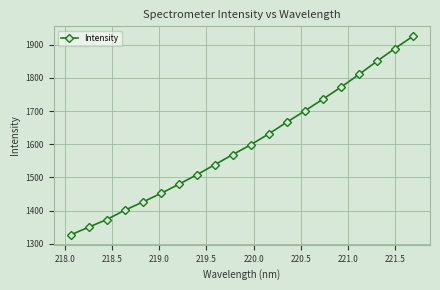

Count the number of values greater than 1598.

10